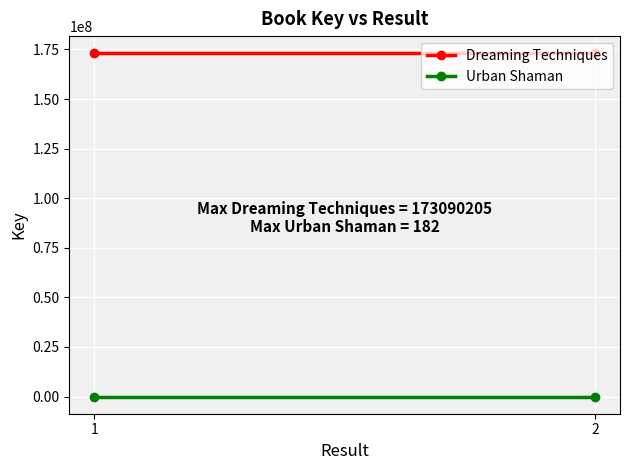

How many distinct data groups are displayed?

2